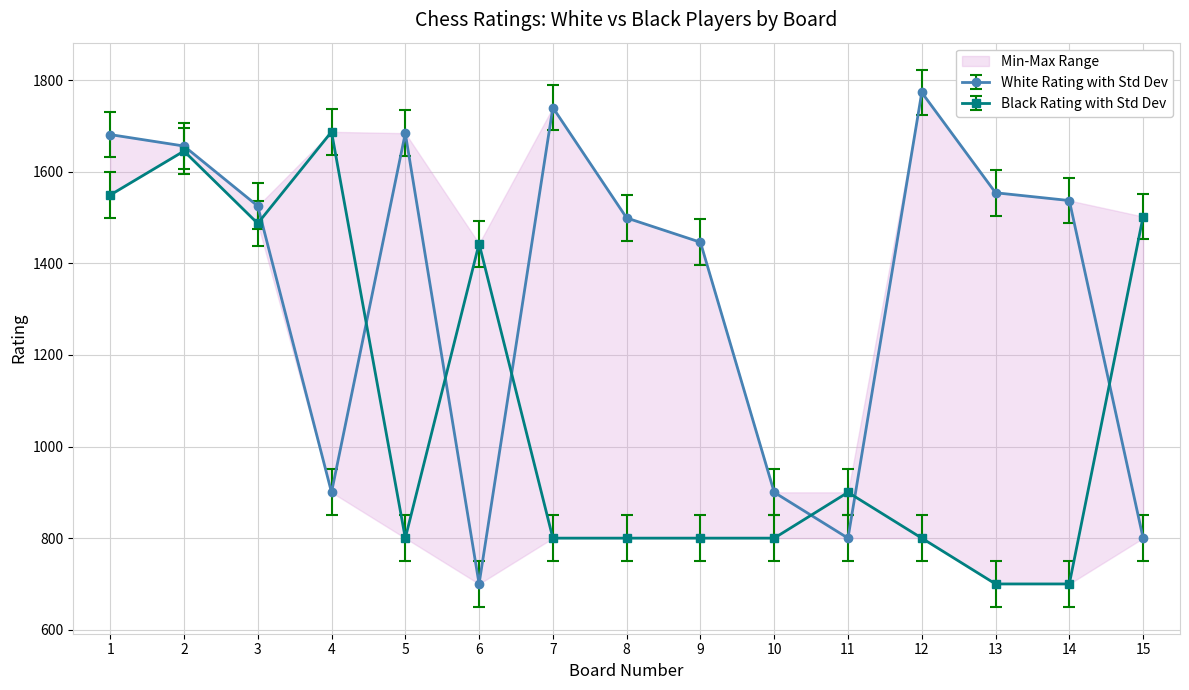

Is it true that Black Rating equals 700 at 13?

True